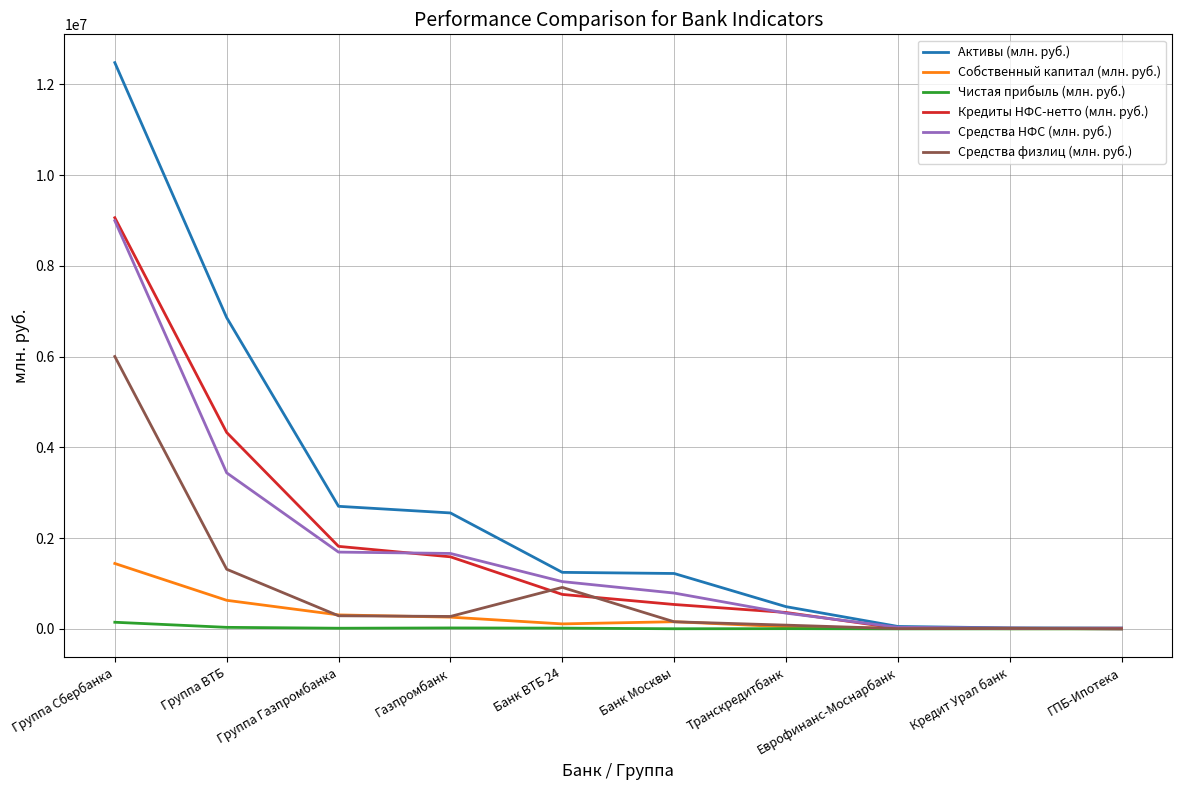

Which series has the largest range (max minus min)?

Активы (млн. руб.)